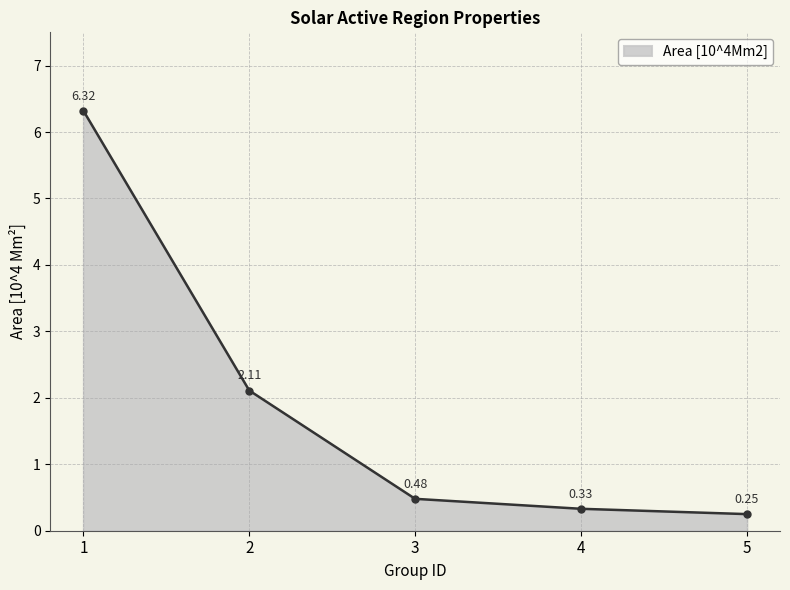

What is the difference between the second highest and second lowest values?

1.8